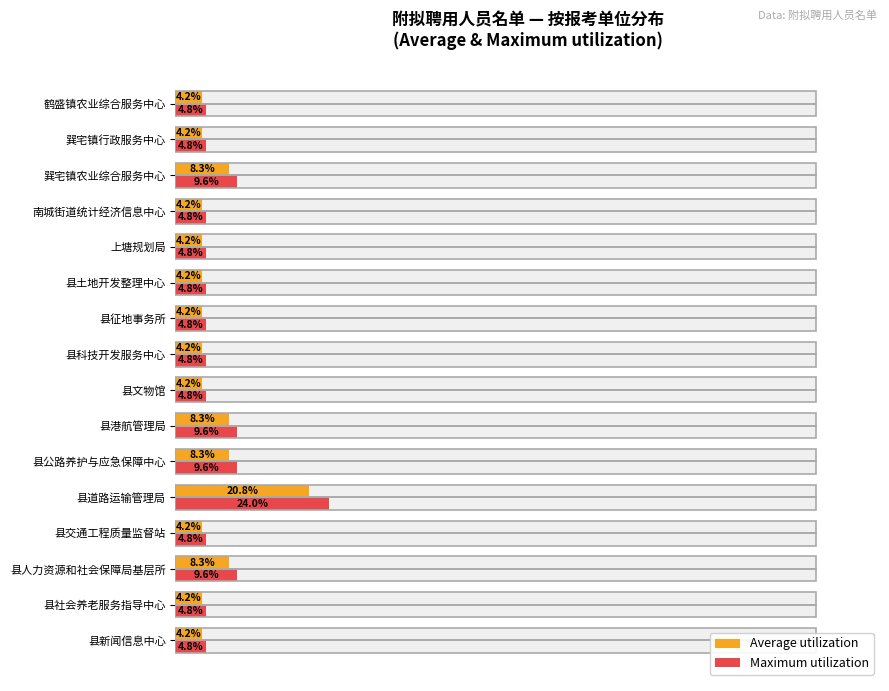

What is the sum of all Maximum utilization values?

115.0